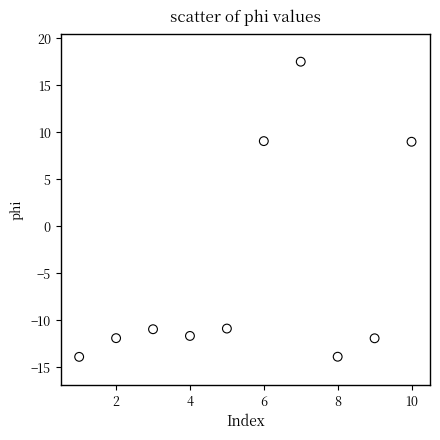

What is the average Y value?

-5.0